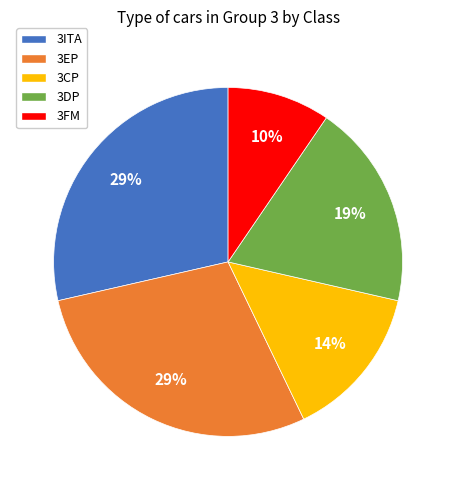

To the nearest percent, what portion does 3EP represent?

29%